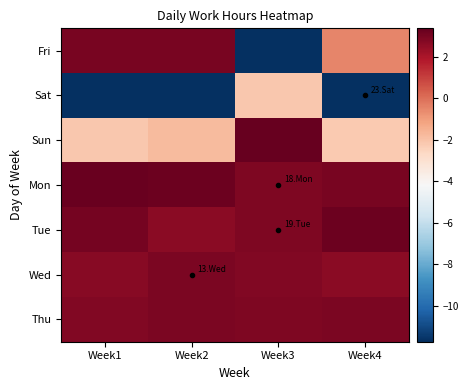

How many data points does each series have?

4